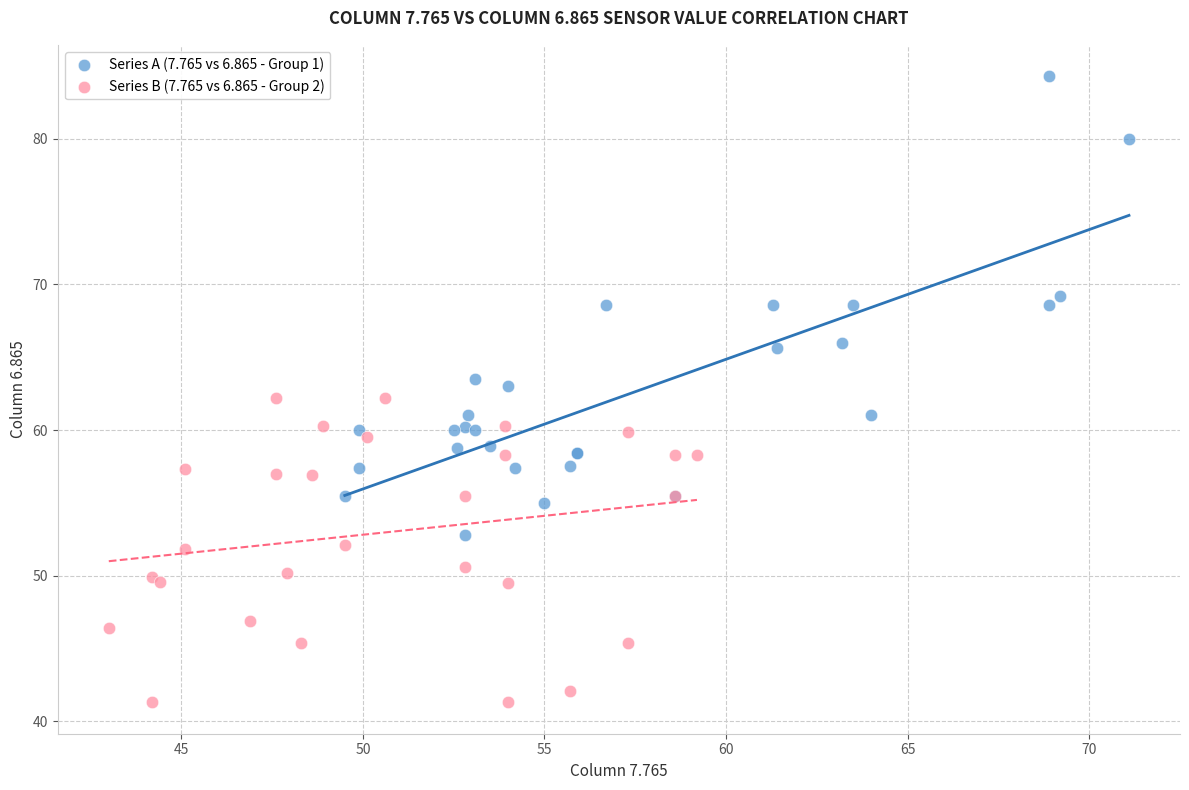

Which series reaches the minimum Y coordinate?

Series B (7.765 vs 6.865 - Group 2)